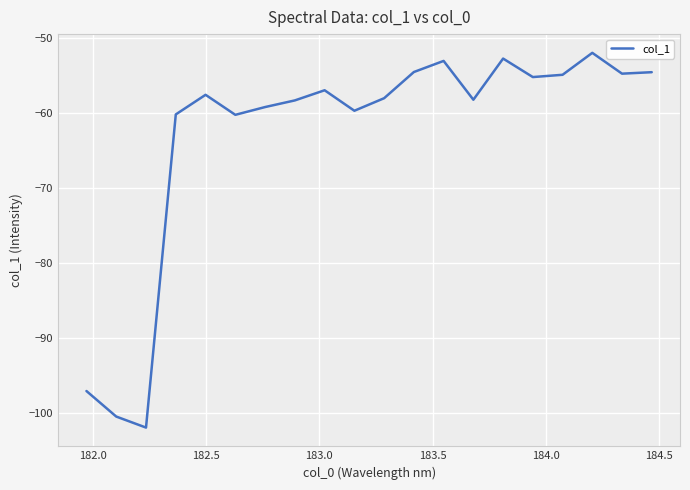

What is the difference between the maximum and second lowest values?

48.5